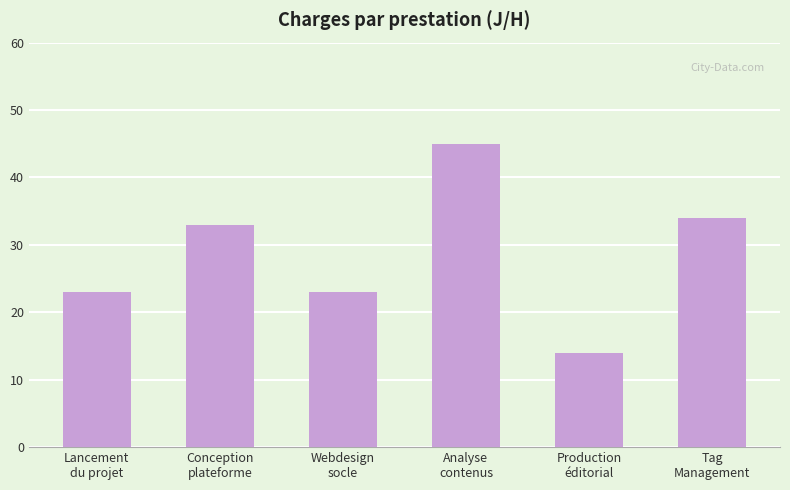

Is it true that the value at Tag
Management is 34?

True